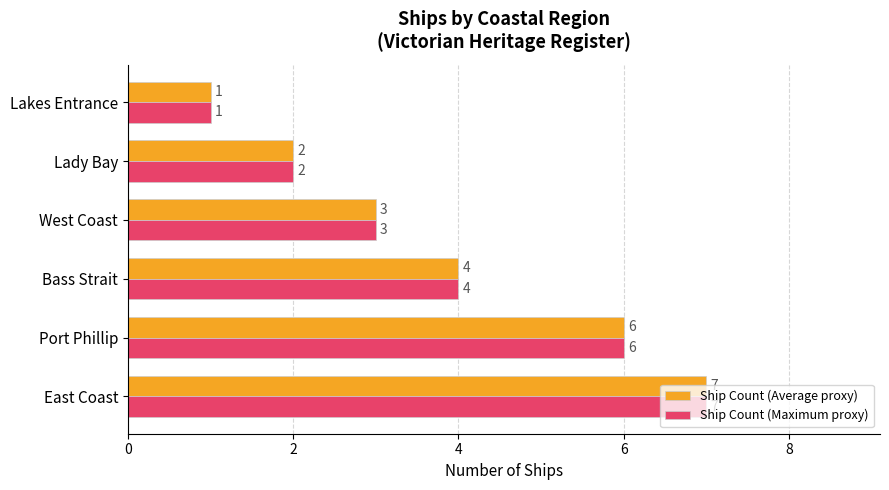

At which category does the chart reach its minimum across all series?

Lakes Entrance